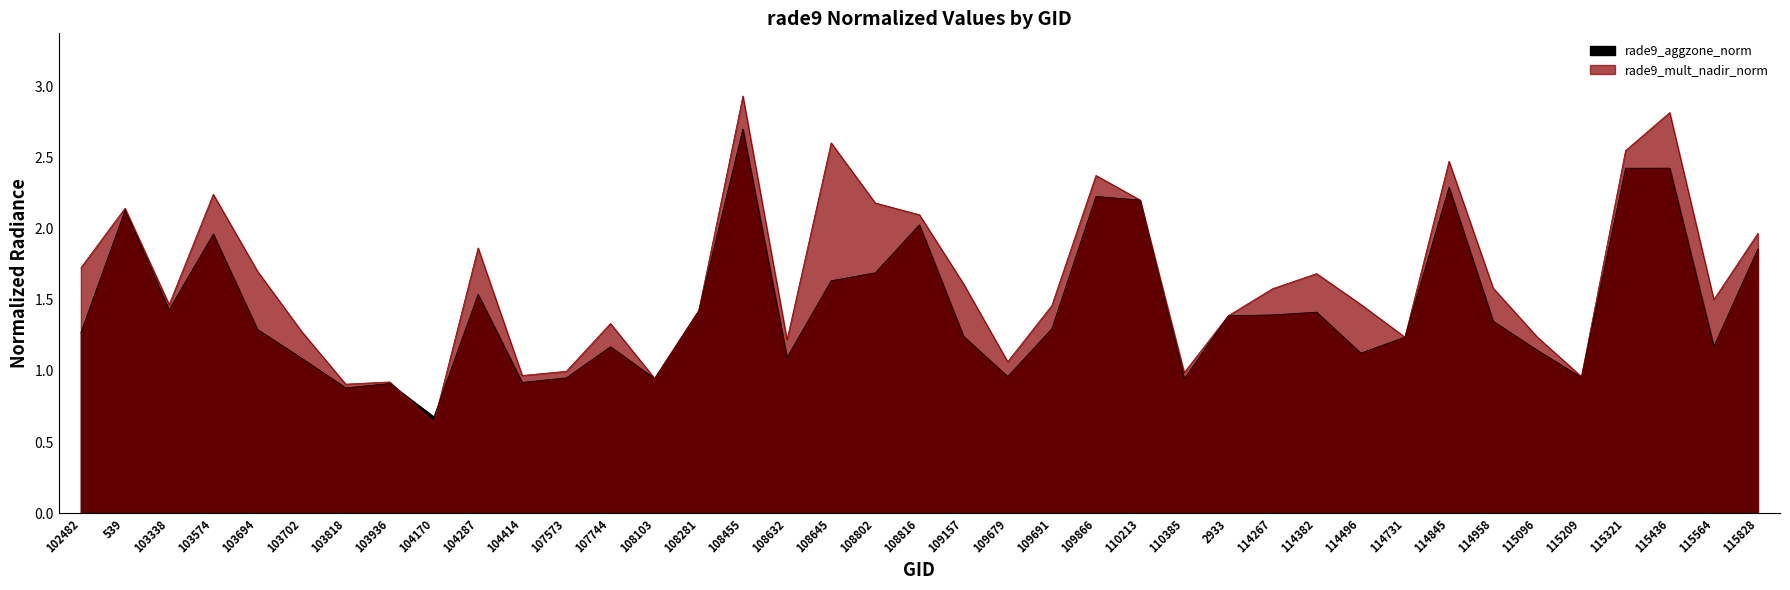

Which series has the largest range (max minus min)?

rade9_mult_nadir_norm